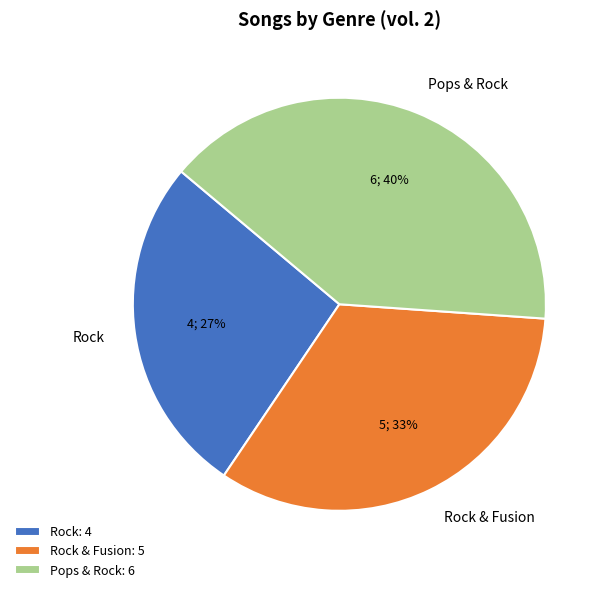

Is the sum of Rock & Fusion and Rock greater than half?

Yes